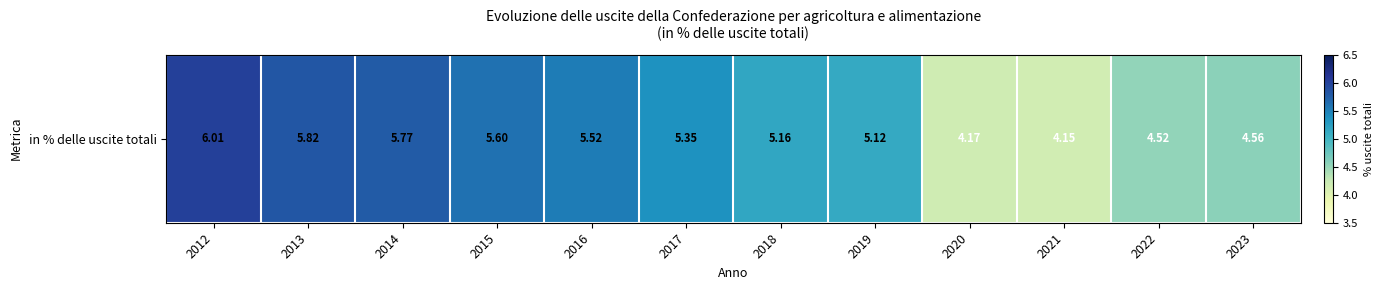

How many data points are above 5?

8